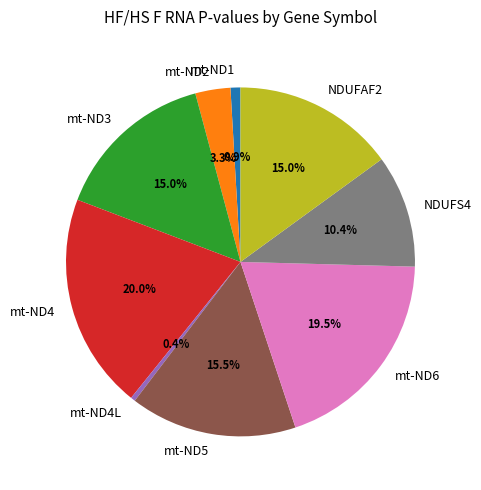

Is there any slice that represents more than half of the pie?

No